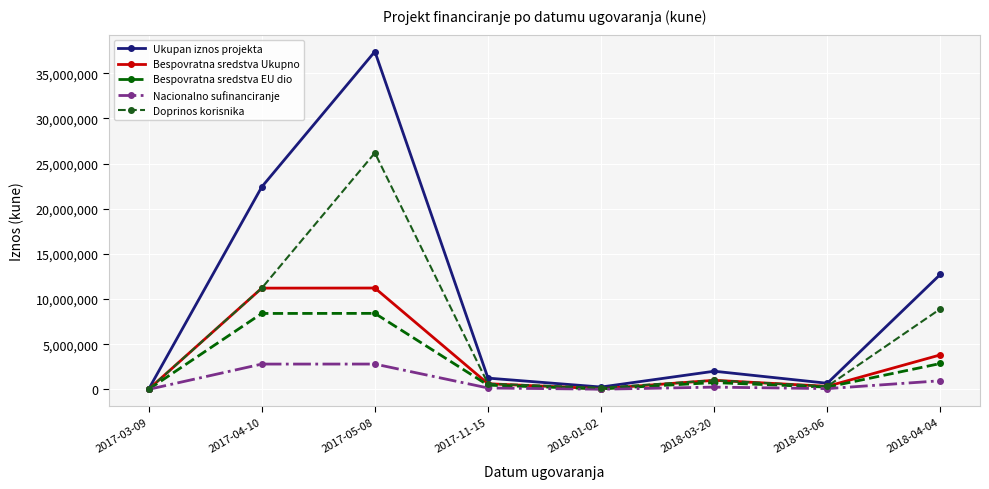

Where is the first local maximum for Doprinos korisnika?

2017-05-08